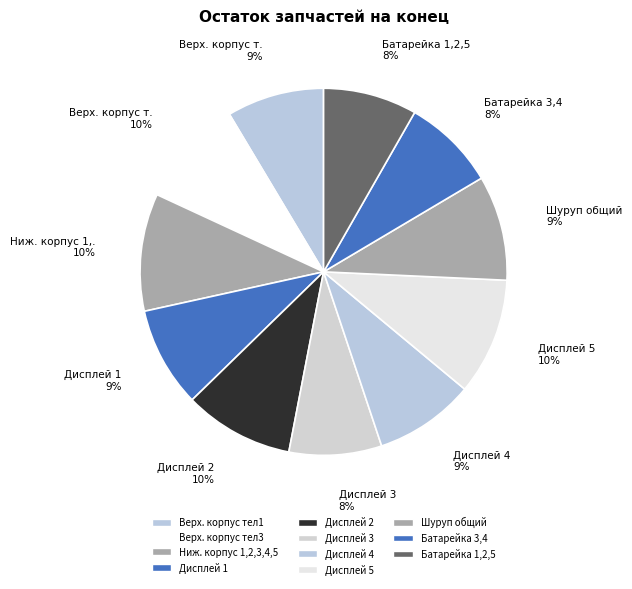

True or false: Дисплей 5 accounts for 10% of the total.

True